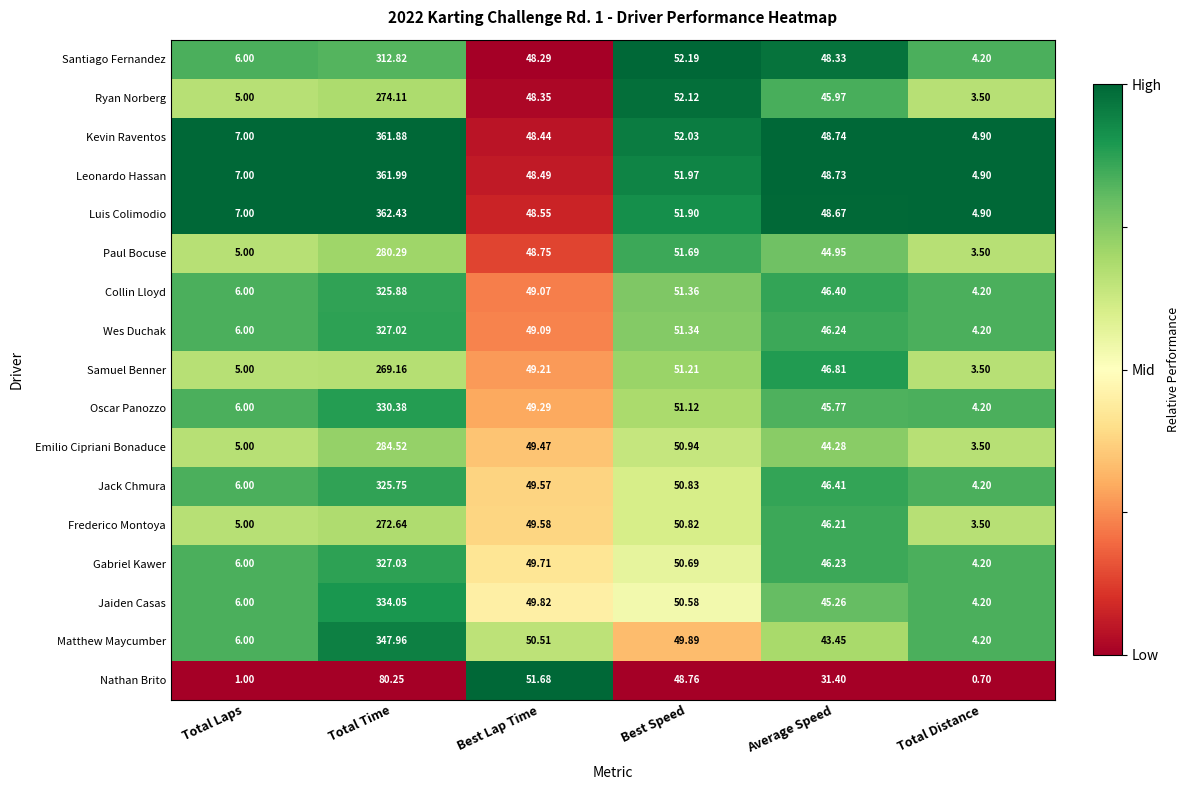

What is the total value across all series at Total Distance?

66.5